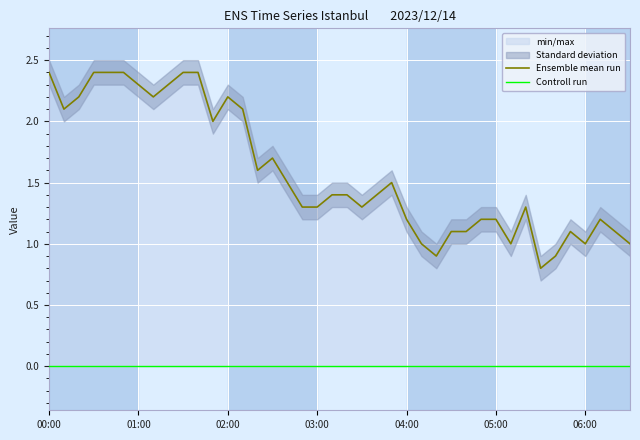

True or false: Controll run and Ensemble mean run cross at least once.

False